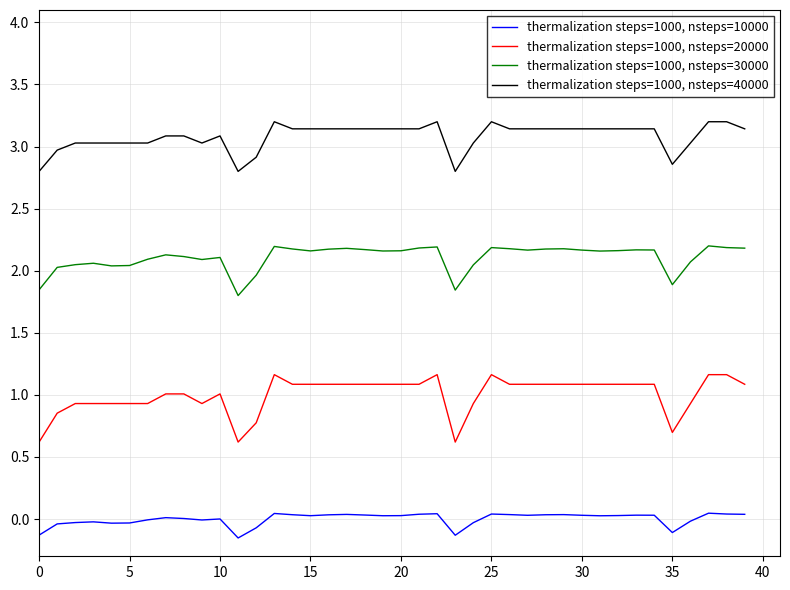

List the series in order of their overall mean, lowest first.

thermalization steps=1000, nsteps=10000, thermalization steps=1000, nsteps=20000, thermalization steps=1000, nsteps=30000, thermalization steps=1000, nsteps=40000